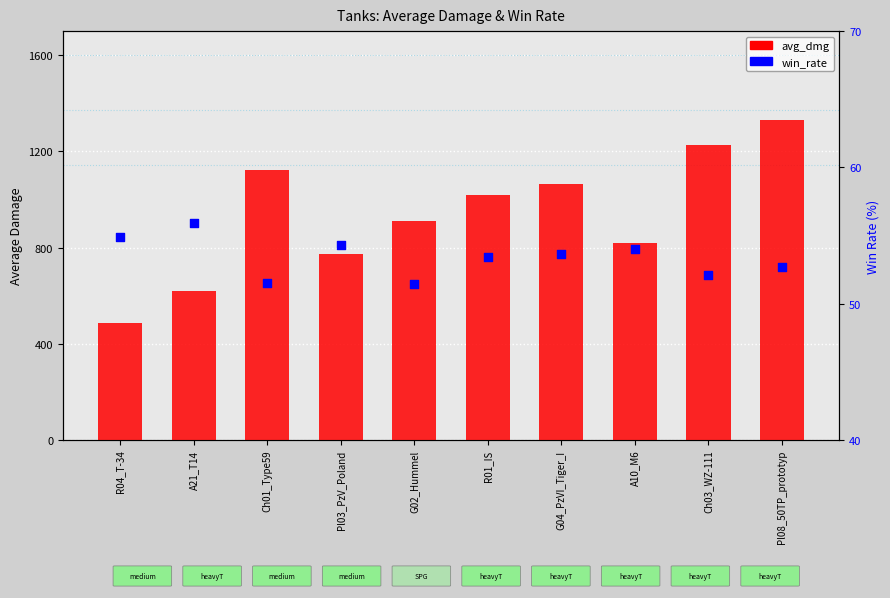

At which category is the sum across all series the highest?

Pl08_50TP_prototyp